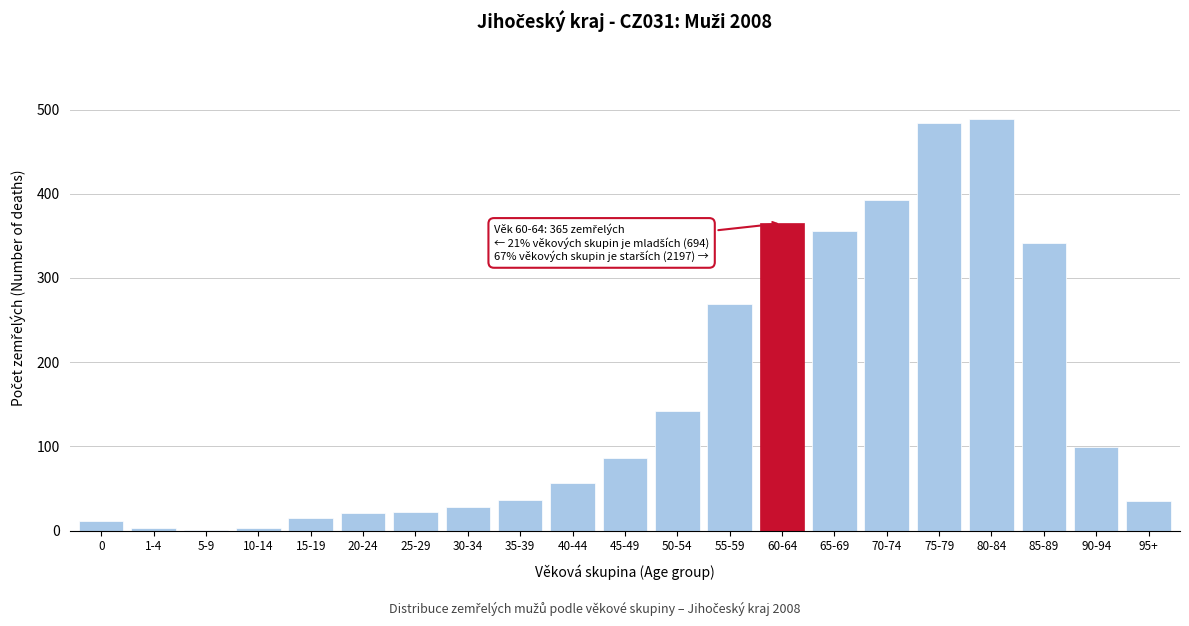

What is the maximum value shown in the chart?

489